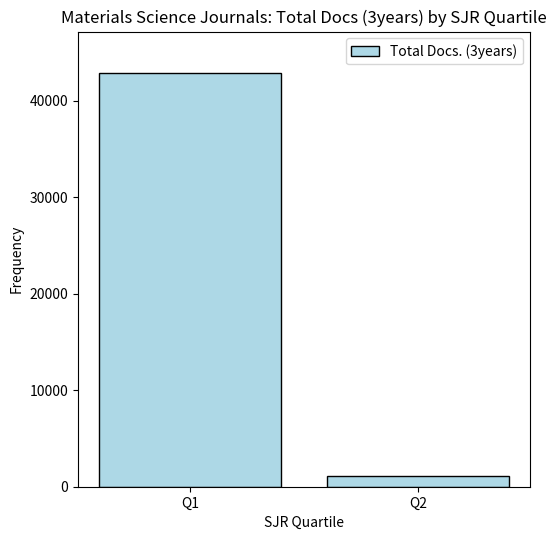

What is the smallest value displayed?

1128